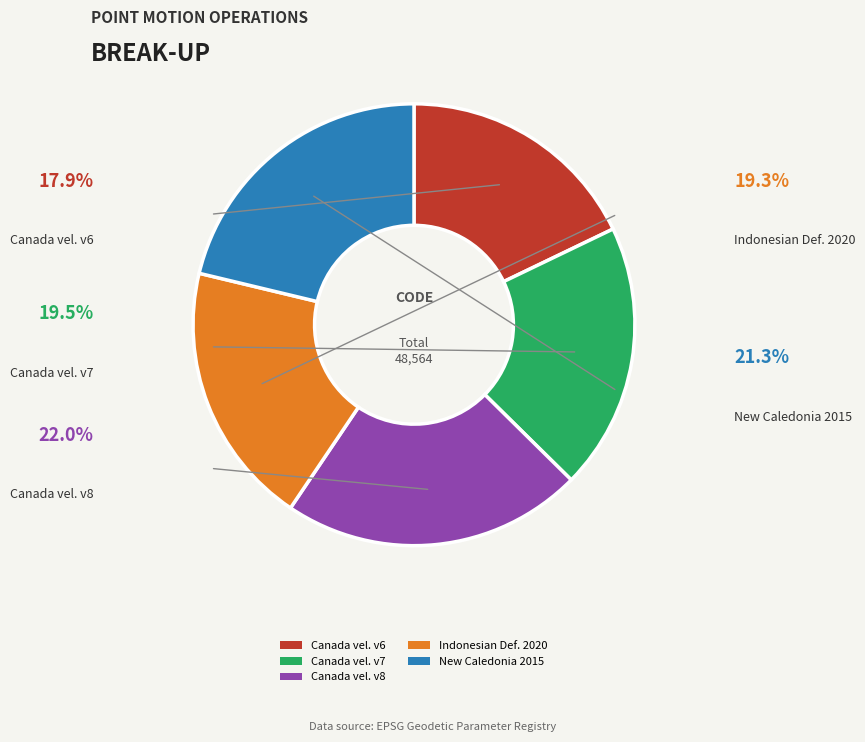

Which slice is the largest?

Canada vel. v8